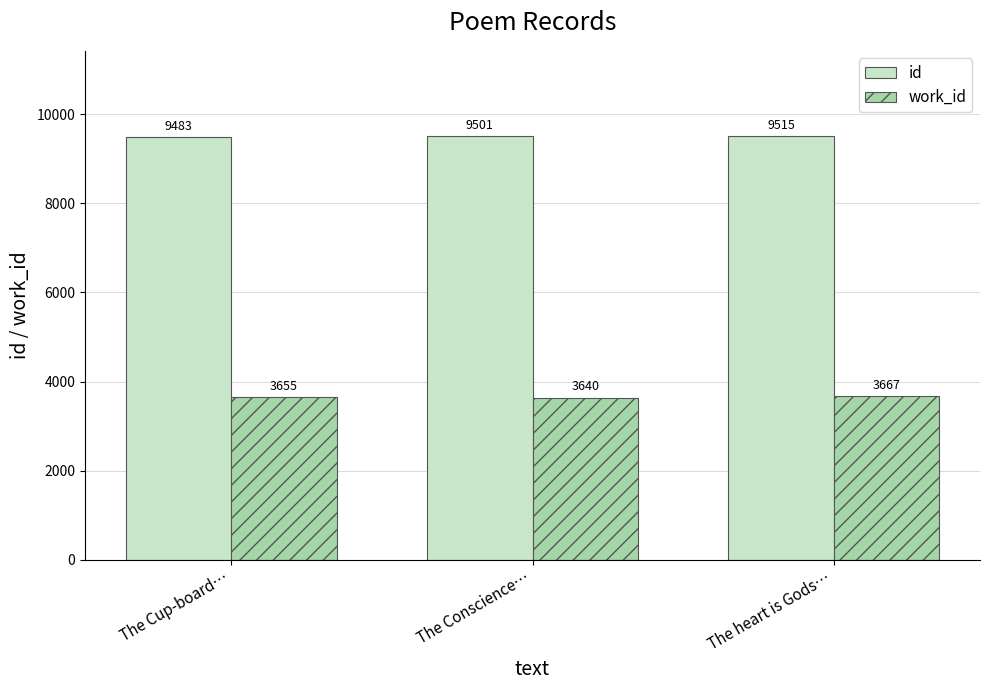

What is the highest value of the work_id series?

3667